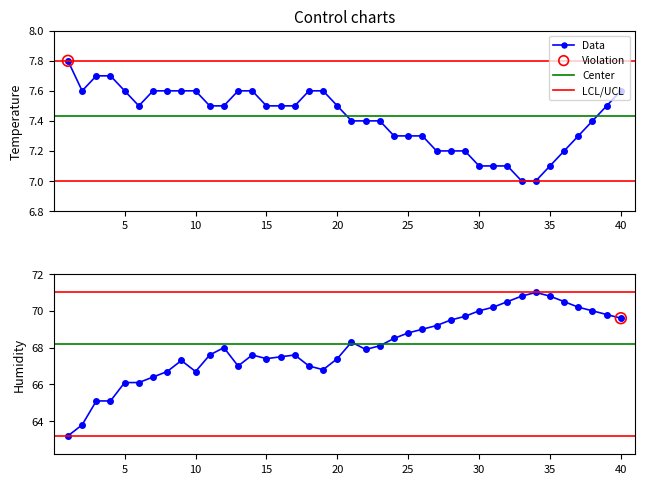

Is the value of humidity at 03:22 greater than the value of temperature at 07:20?

Yes